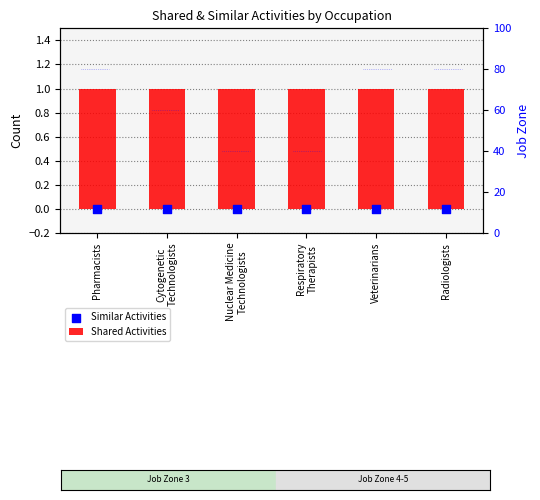

Which series has the largest total across all categories?

Shared Activities